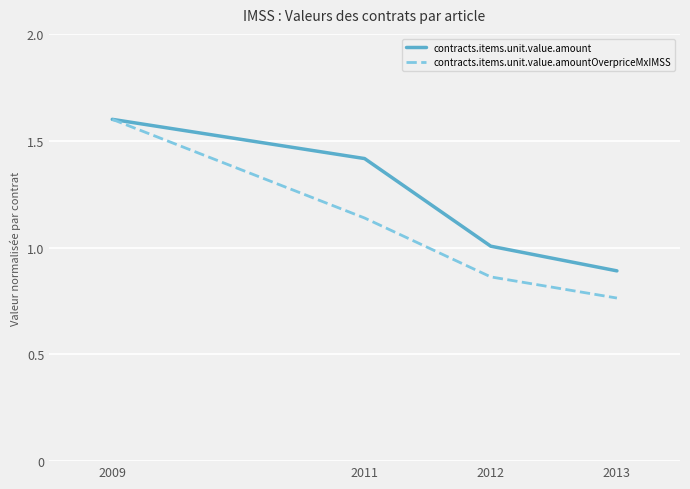

Which series has the largest range (max minus min)?

contracts.items.unit.value.amountOverpriceMxIMSS